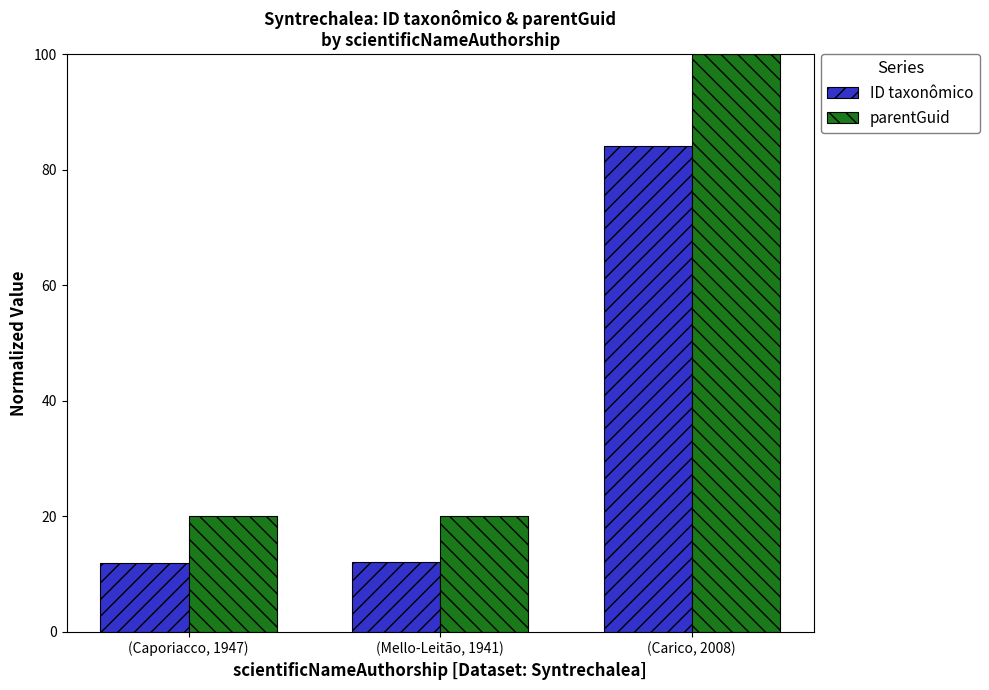

What is the highest value of the ID taxonômico series?

84.1